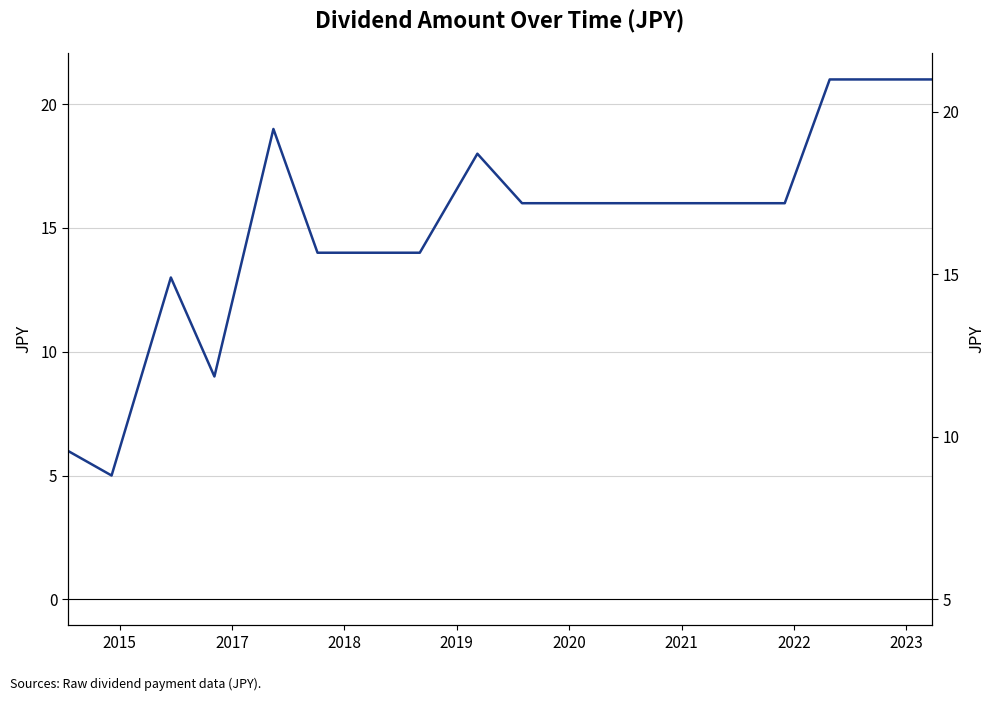

What is the value of the 6th point from the left?

14